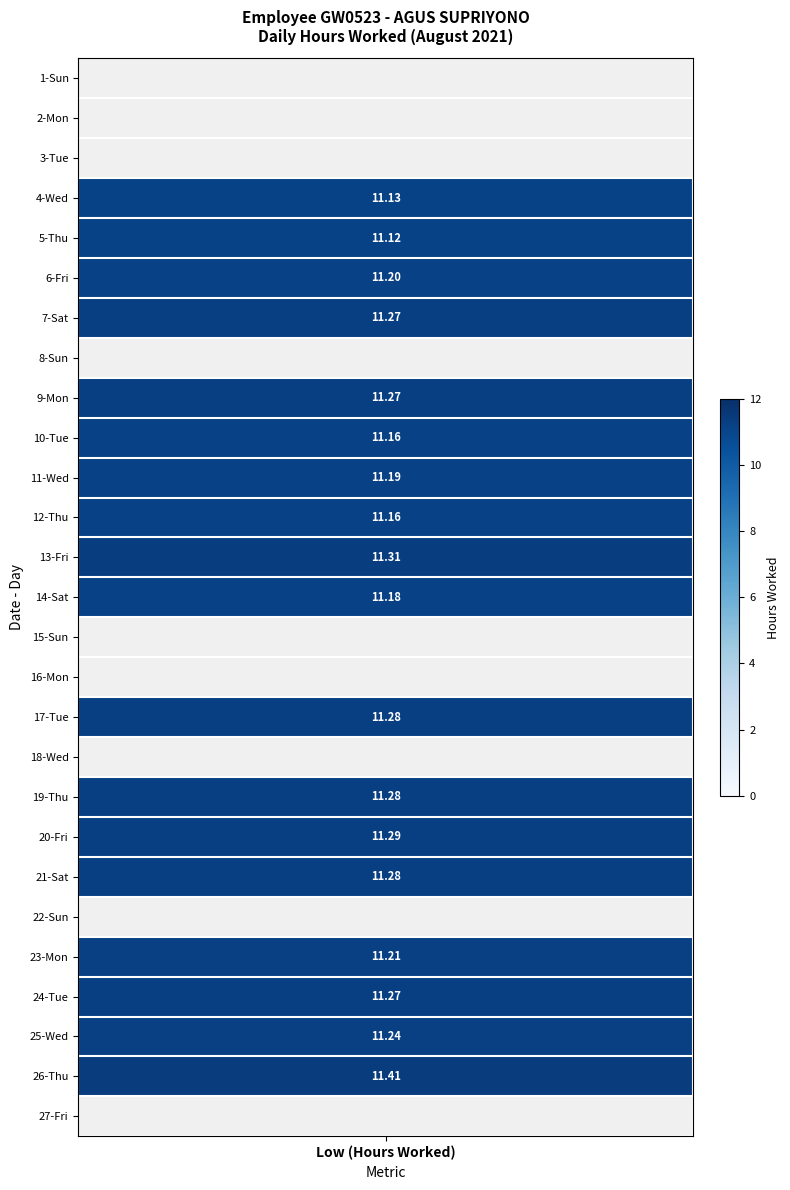

Reading left to right, extract all data points from this chart.

0.0	0.0	0.0	11.1	11.1	11.2	11.3	0.0	11.3	11.2	11.2	11.2	11.3	11.2	0.0	0.0	11.3	0.0	11.3	11.3	11.3	0.0	11.2	11.3	11.2	11.4	0.0